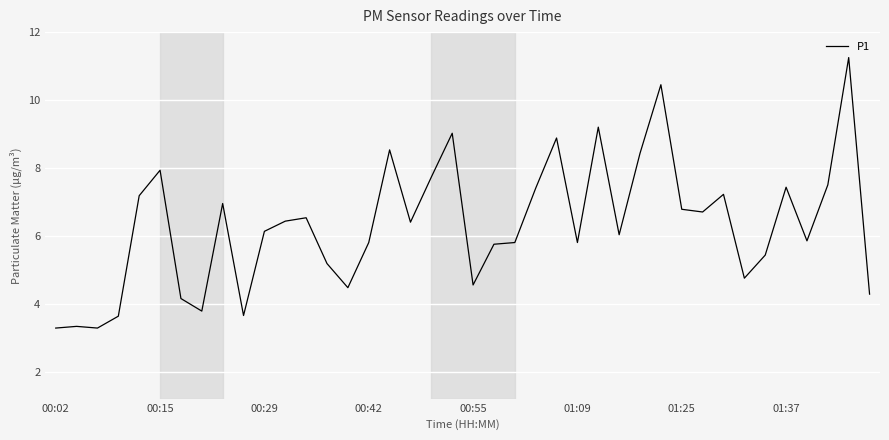

What is the smallest value displayed?

3.3